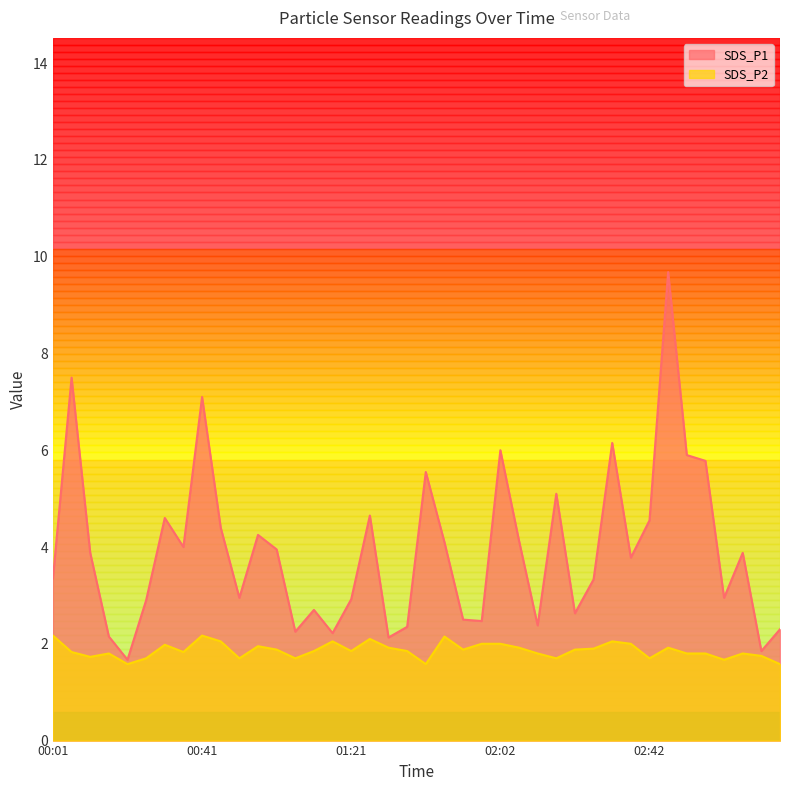

What is the highest value of the SDS_P1 series?

9.7